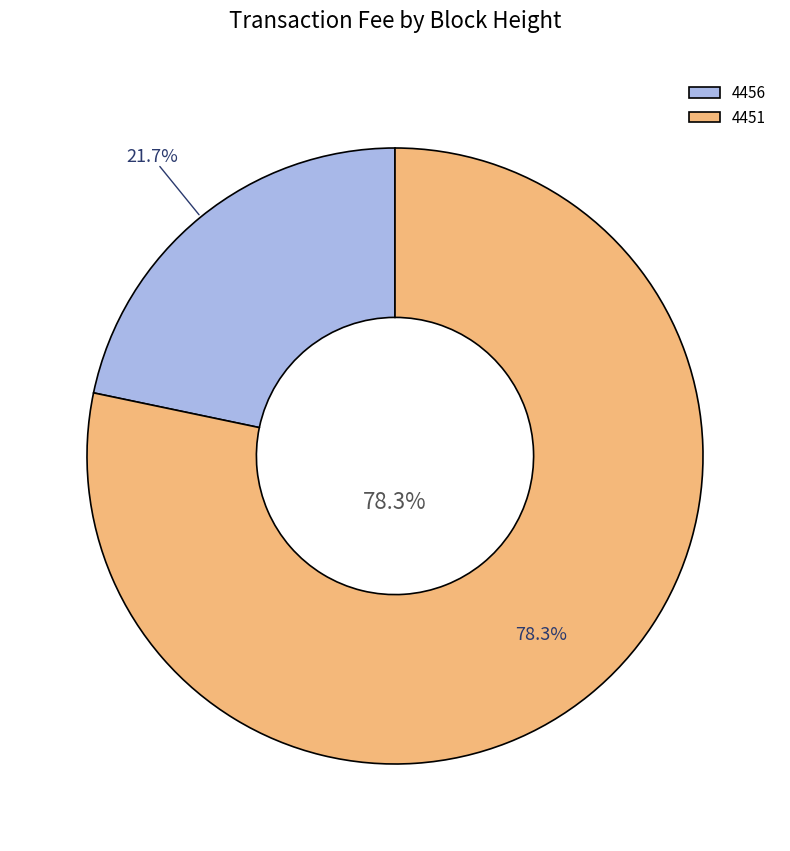

What is the change in value from 4456 to 4451?

+7.3